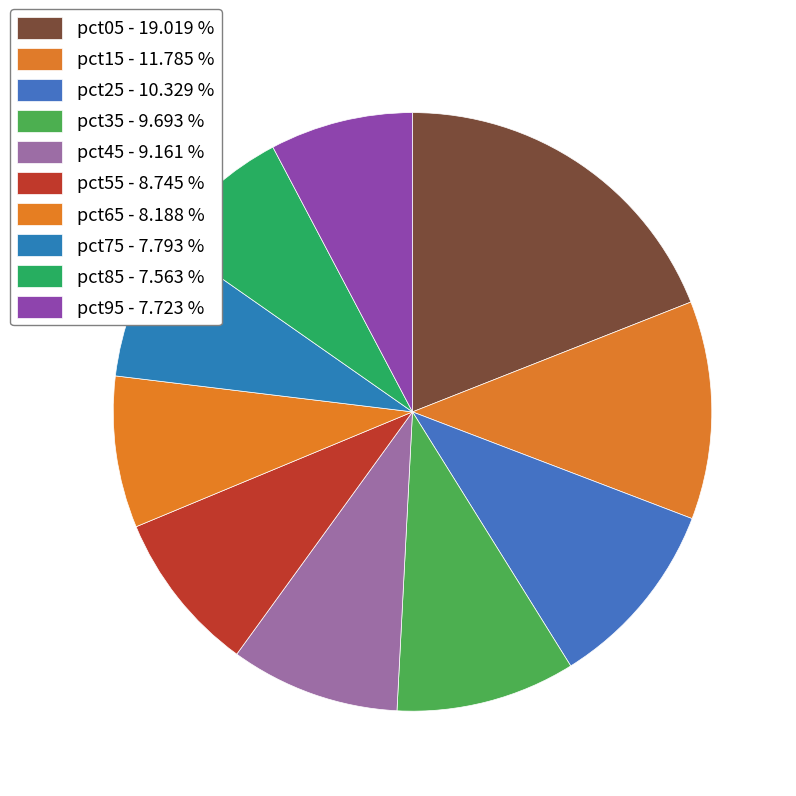

Count the number of slices in the pie.

10